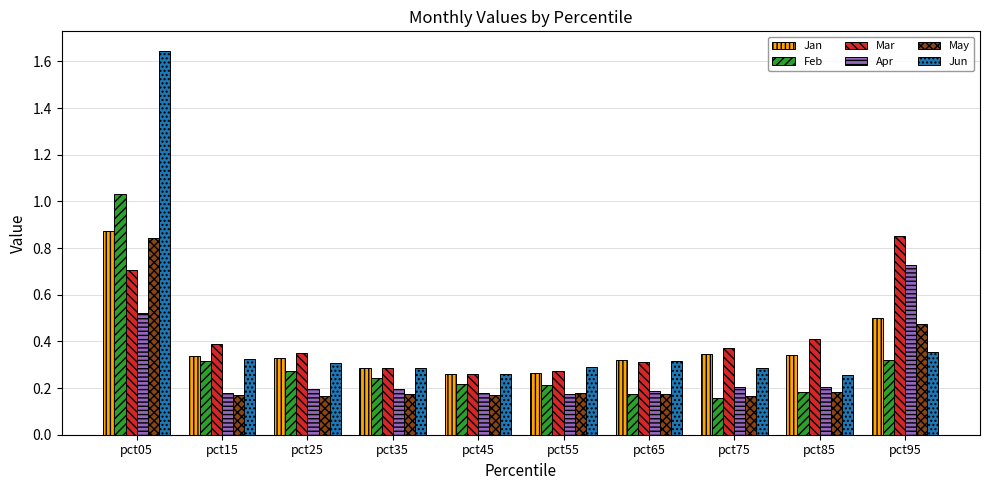

What is the sum of the Jan values at pct35 and pct65?

0.6